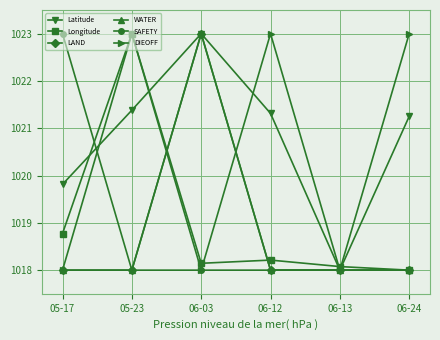

The value of Latitude at 05-17 is 507.0. True or false?

False